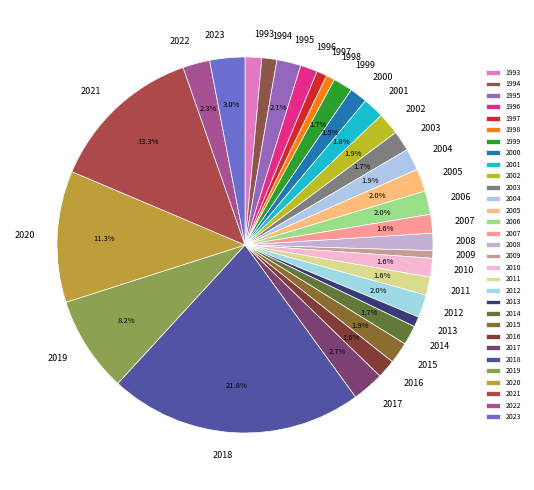

Does 2017 account for over 50% of the chart?

No